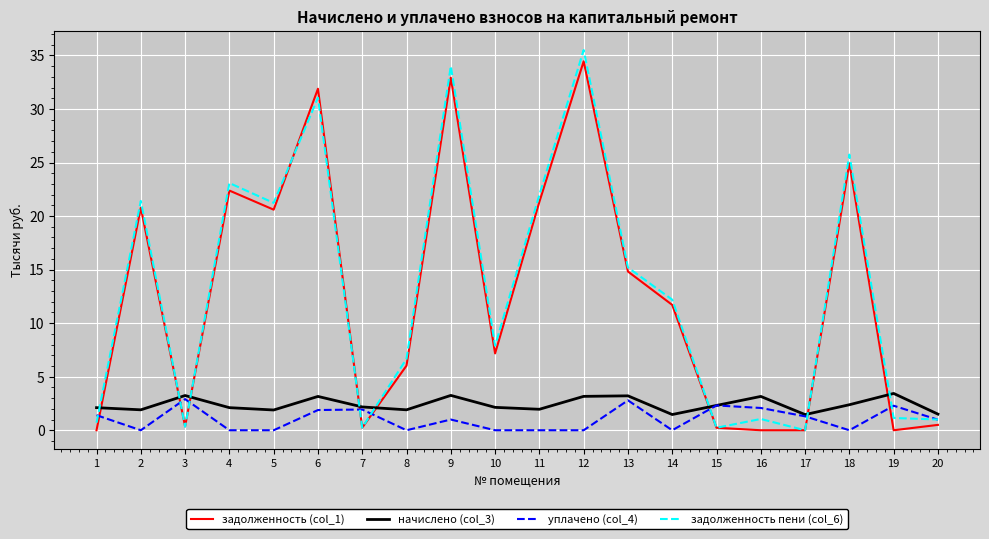

What is the lowest value of the начислено (col_3) series?

1.5